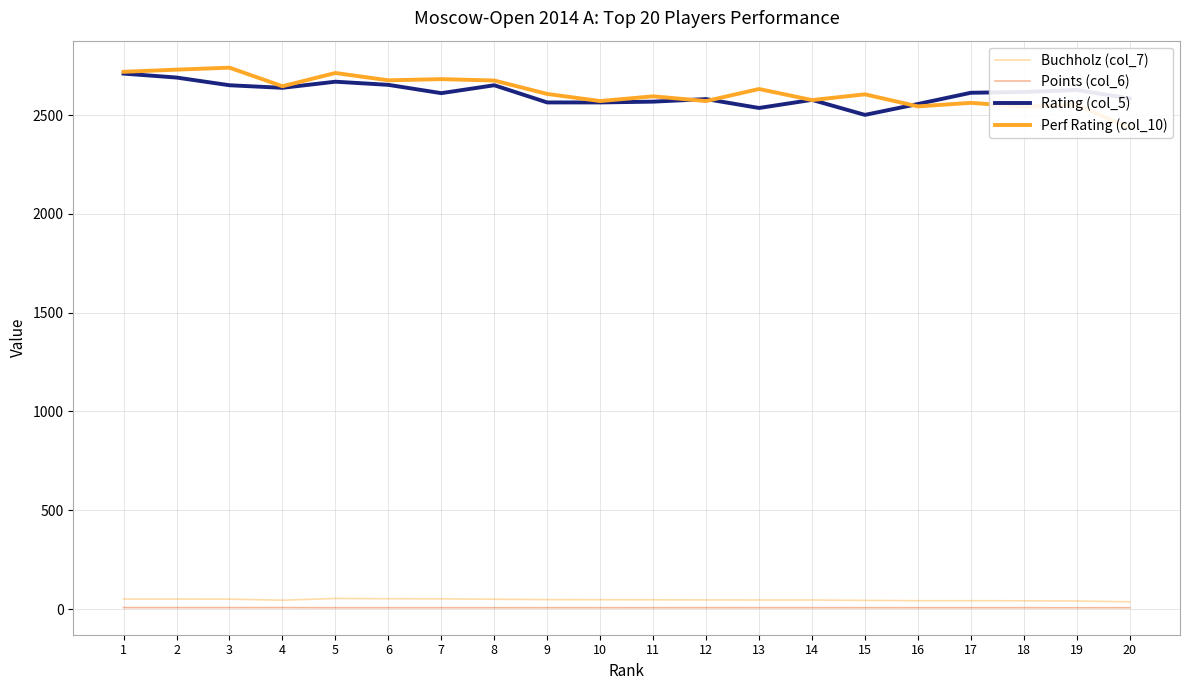

At which category does the chart reach its minimum across all series?

5